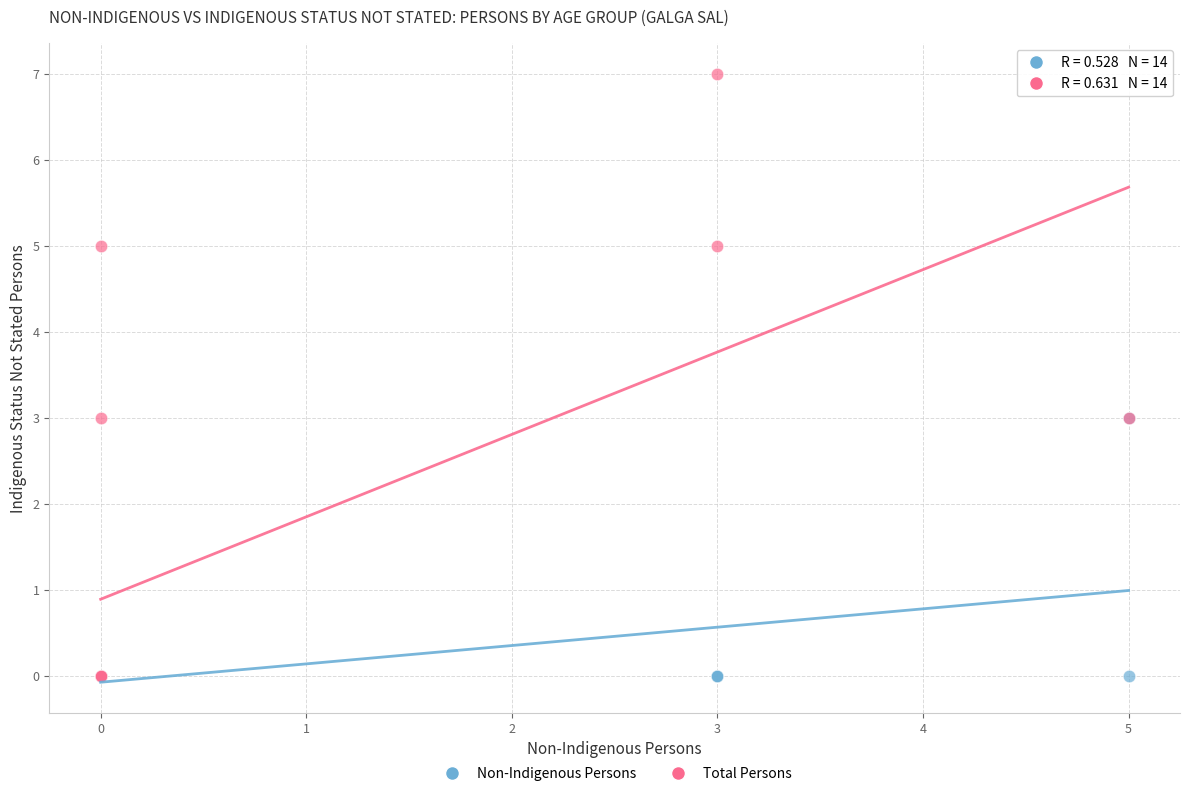

Which series reaches the maximum Y coordinate?

Total Persons